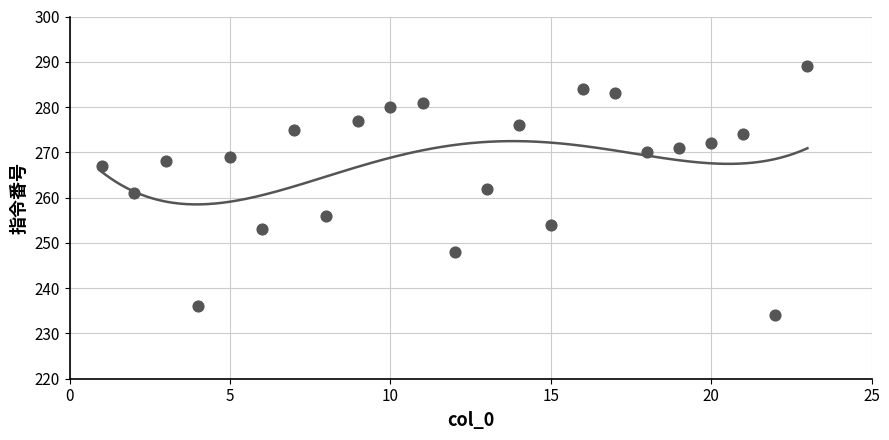

What is the range of Y values (max minus min)?

55